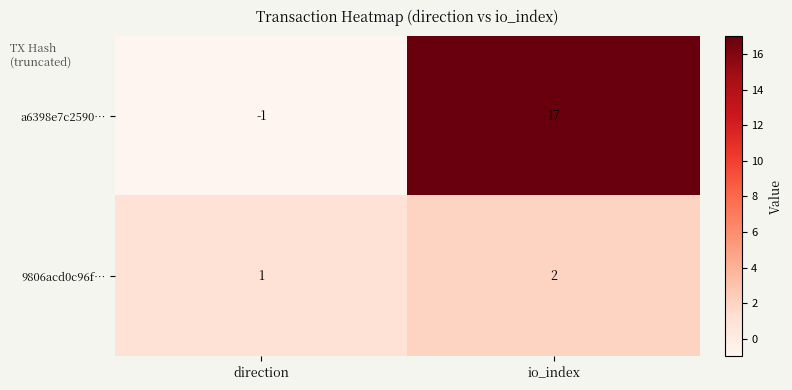

At which category does the chart reach its minimum across all series?

direction